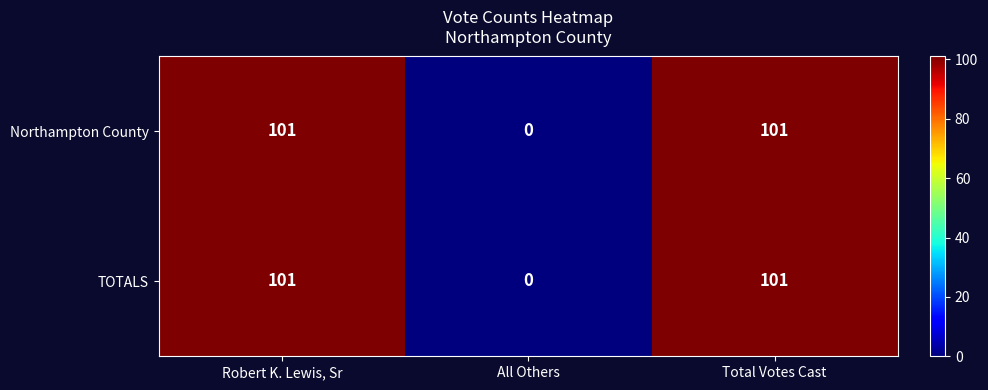

What is the average value of the TOTALS series?

67